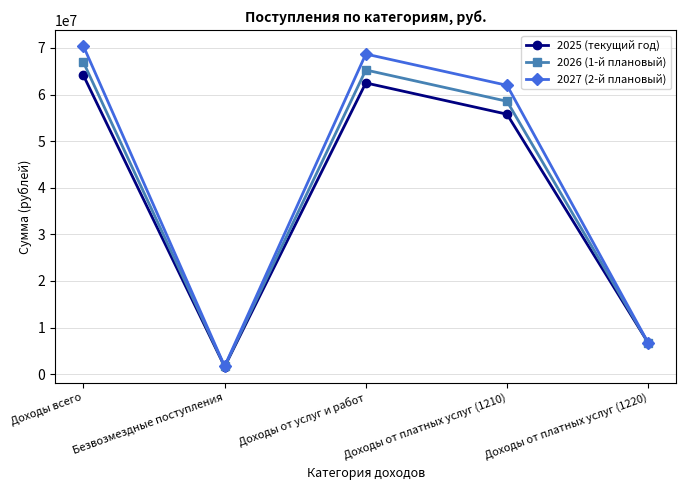

At which label does 2025 (текущий год) reach its peak?

Доходы всего